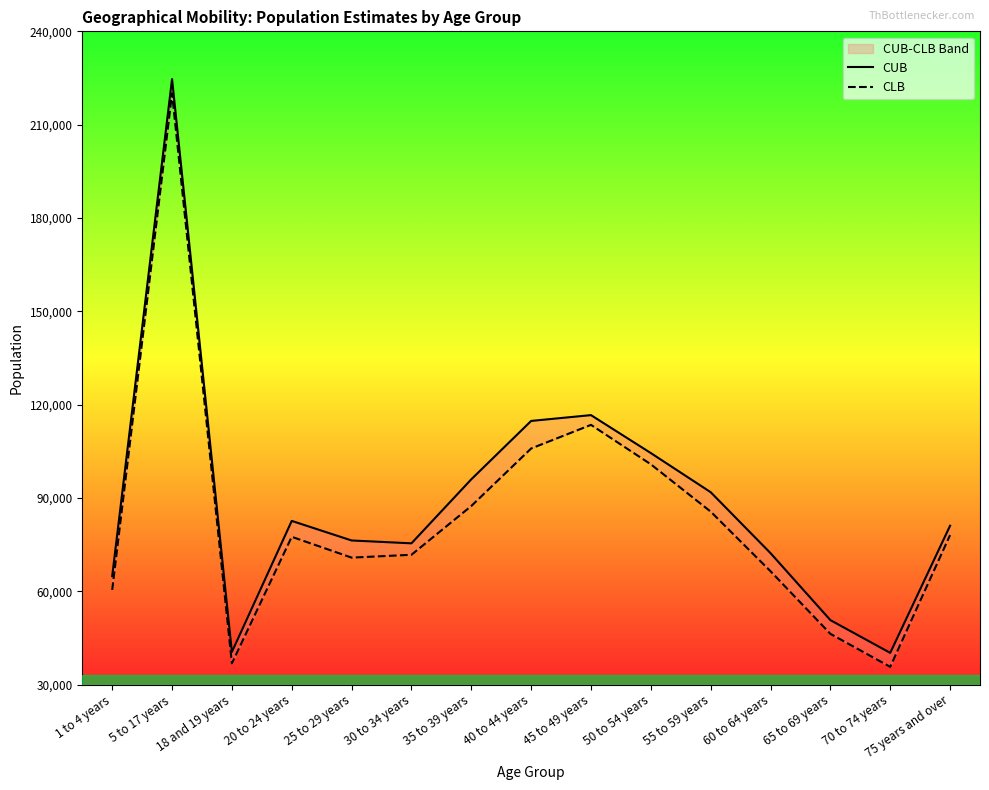

The CUB series shows 64855 at 1 to 4 years. True or false?

True